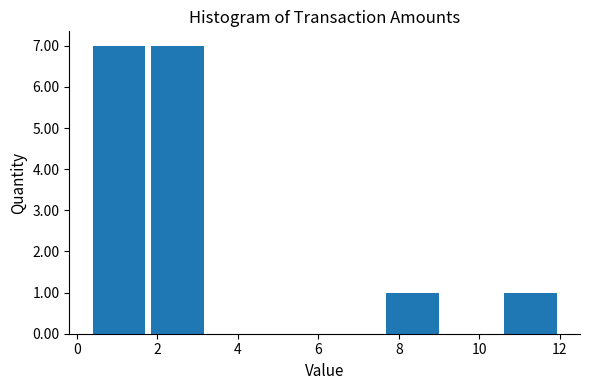

What is the height of the bar covering 7.62 to 9.08 on the x-axis? Neither the bar edges nor the heights are printed on the chart, so give them approximately, as read against the axes.

1